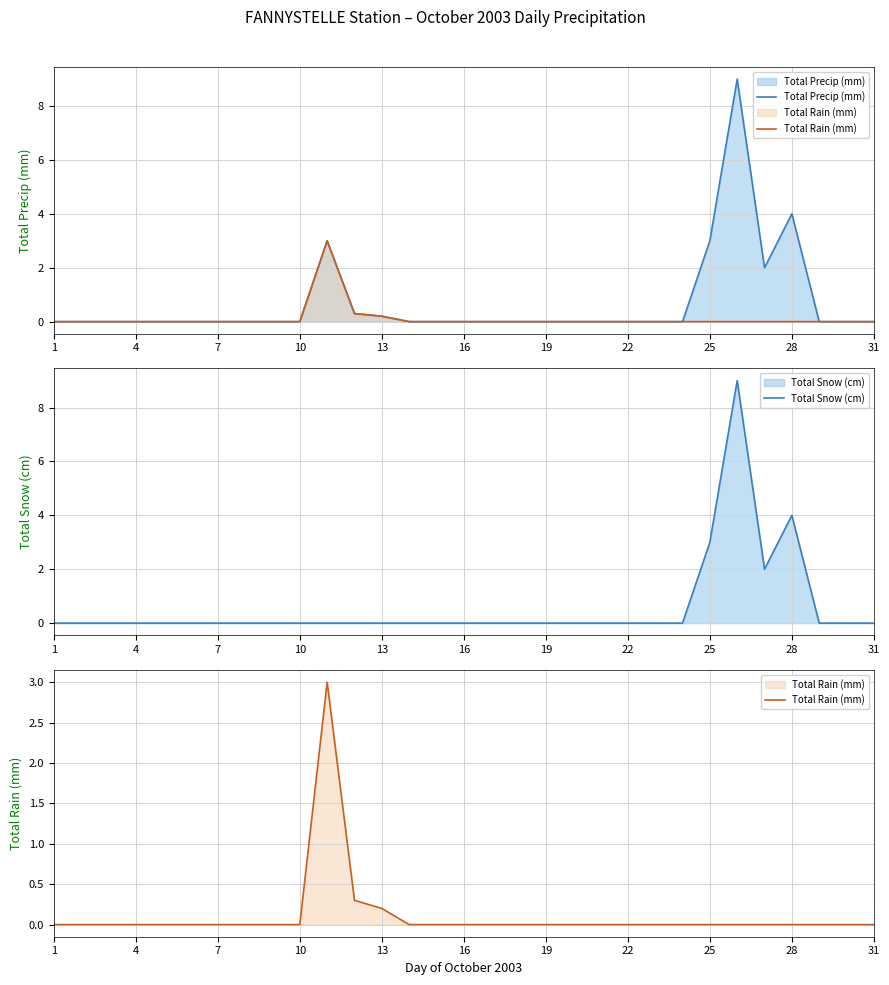

Does the chart have visible grid lines?

Yes